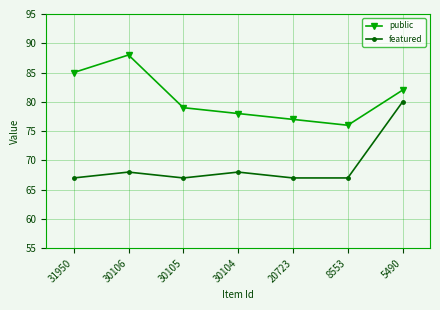

Reading left to right, extract all data points from this chart.

public: 31950=85	30106=88	30105=79	30104=78	20723=77	8553=76	5490=82
featured: 31950=67	30106=68	30105=67	30104=68	20723=67	8553=67	5490=80